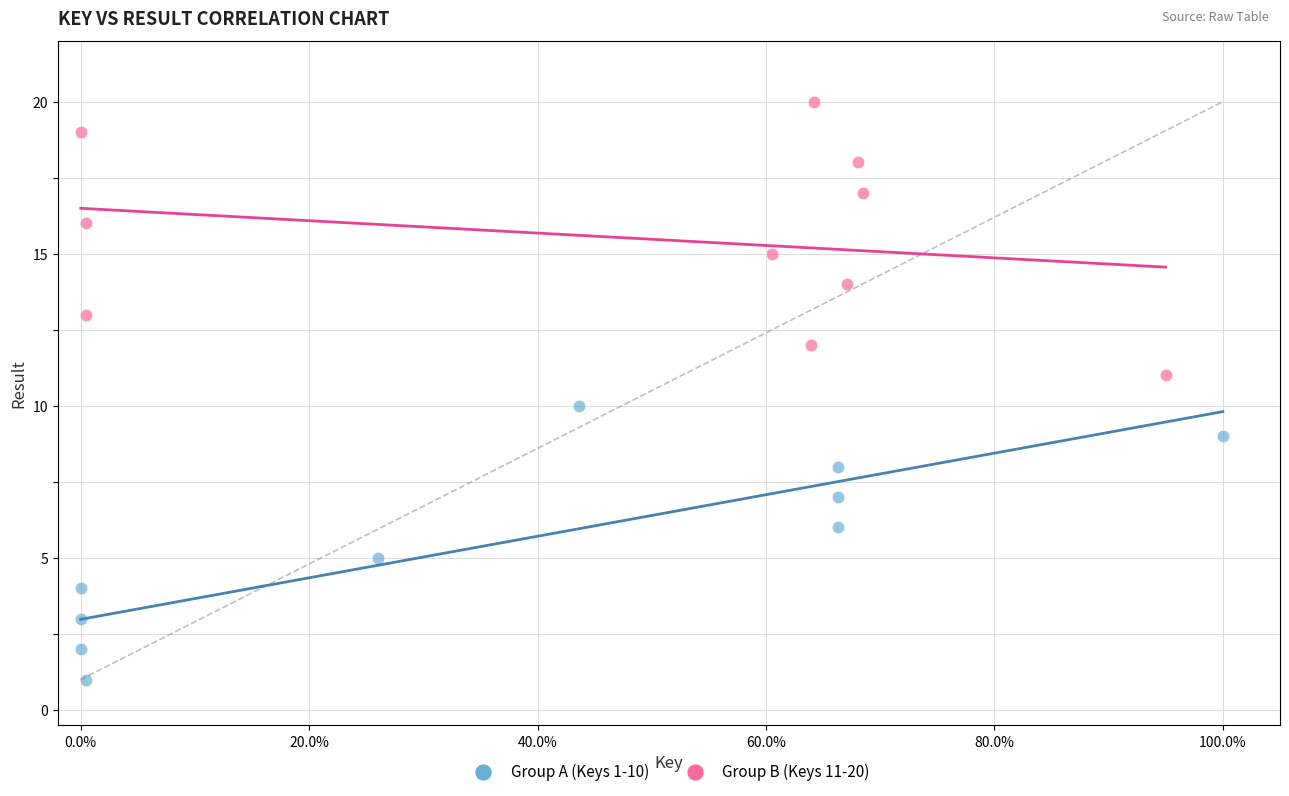

Which series reaches the maximum Y coordinate?

Group B (Keys 11-20)